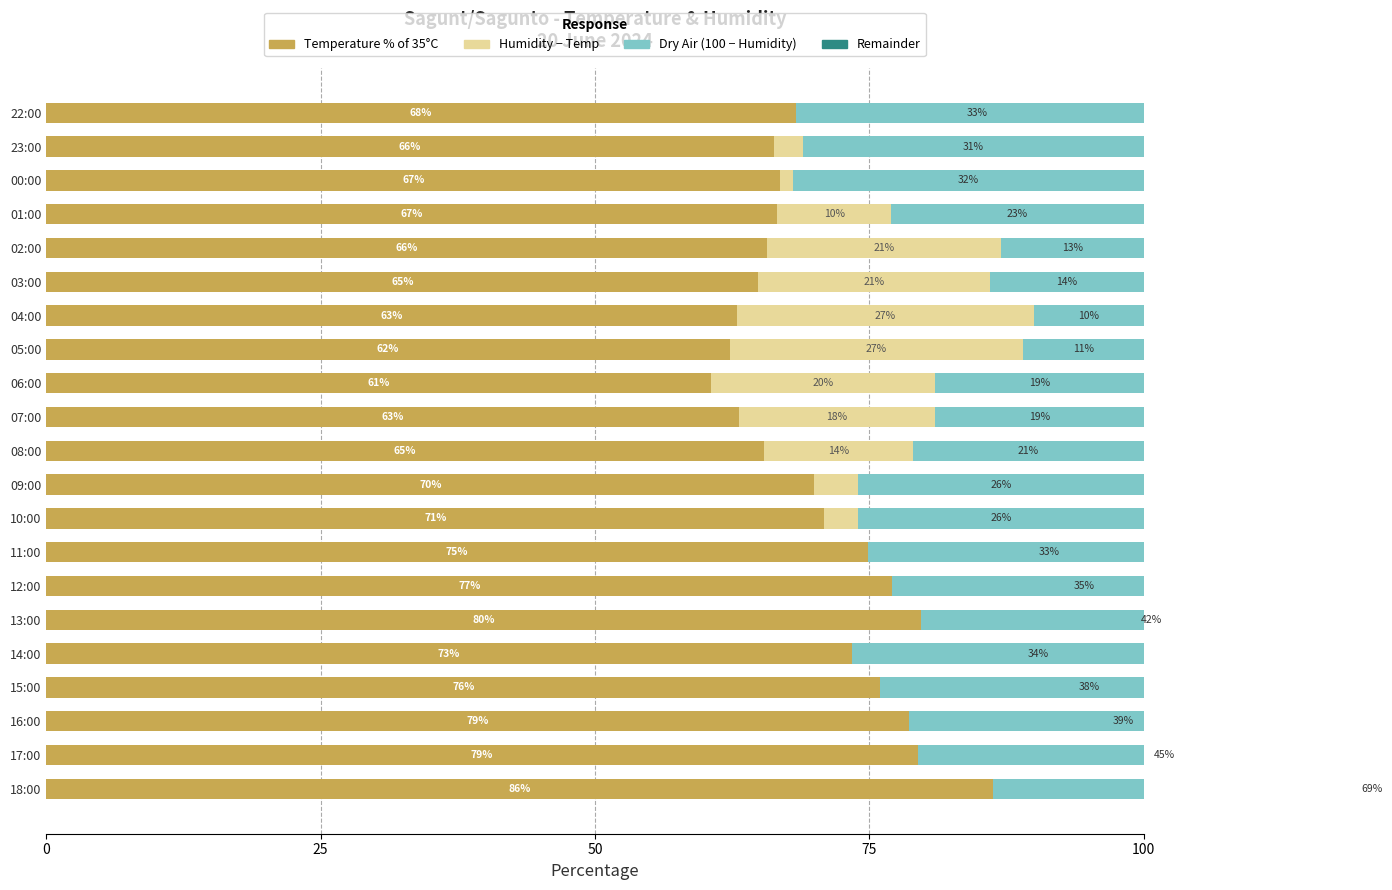

Is the value of Dry Air (100 − Humidity) at 11:00 greater than the value of Temperature % of 35°C at 22:00?

No